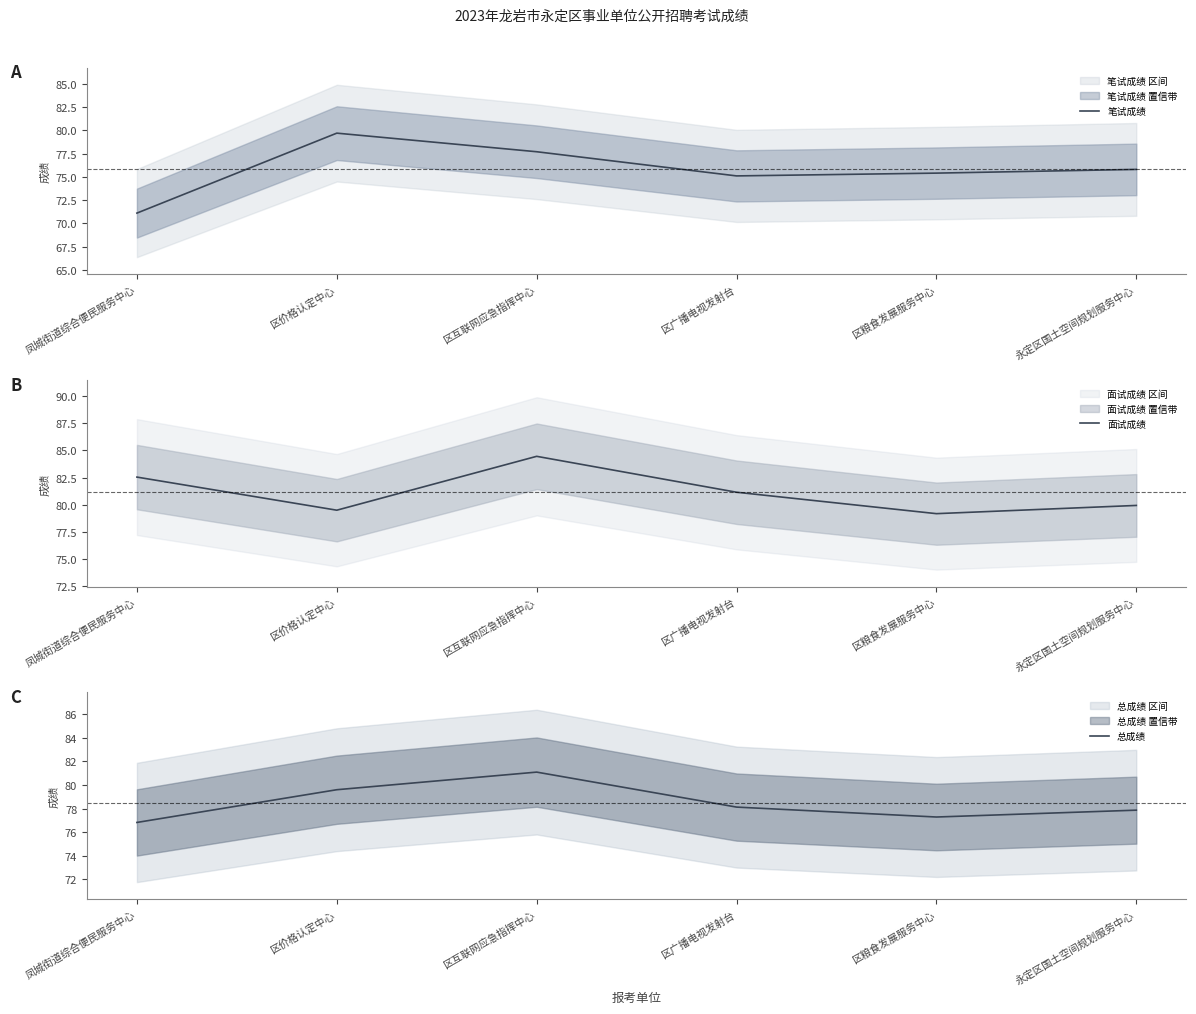

What is the label of the 1st point from the left?

凤城街道综合便民服务中心